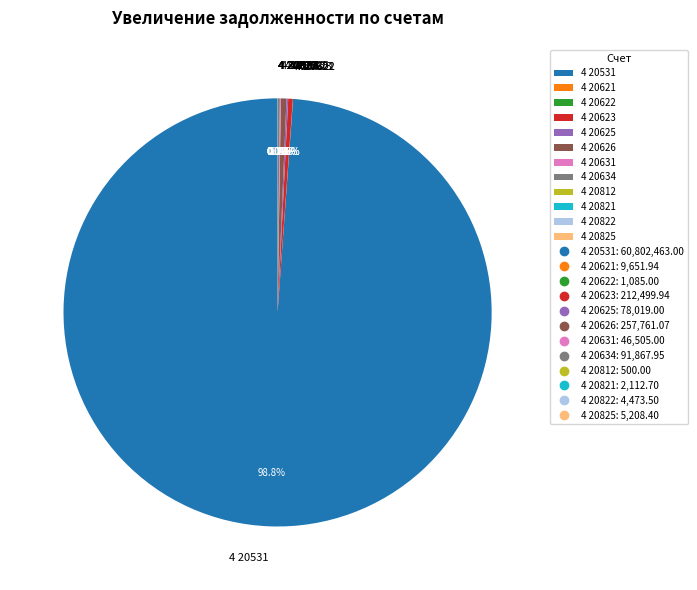

To the nearest percent, what is the difference between the largest and smallest slice percentages?

99%